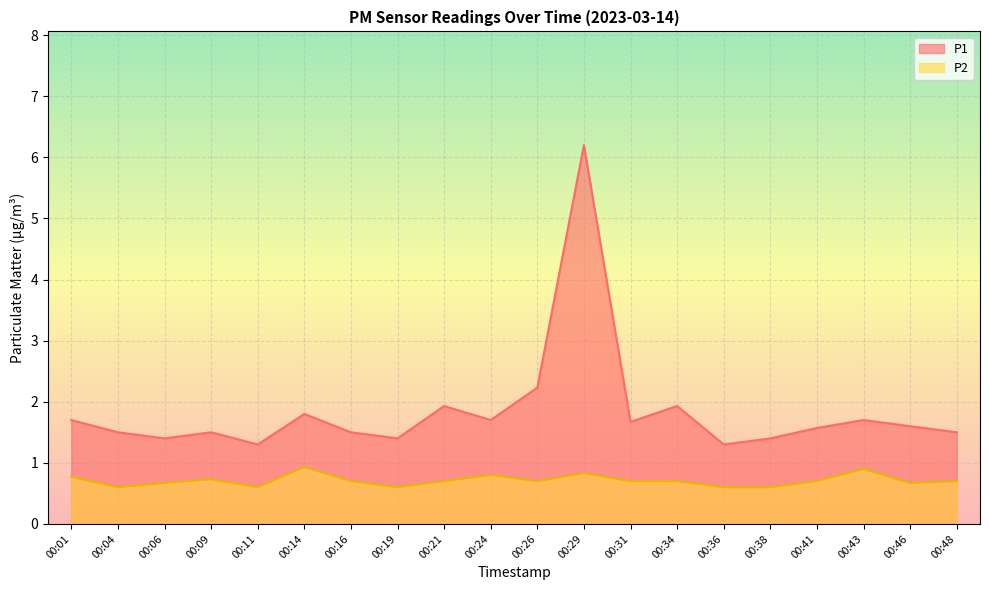

How many lines are shown in the chart?

2